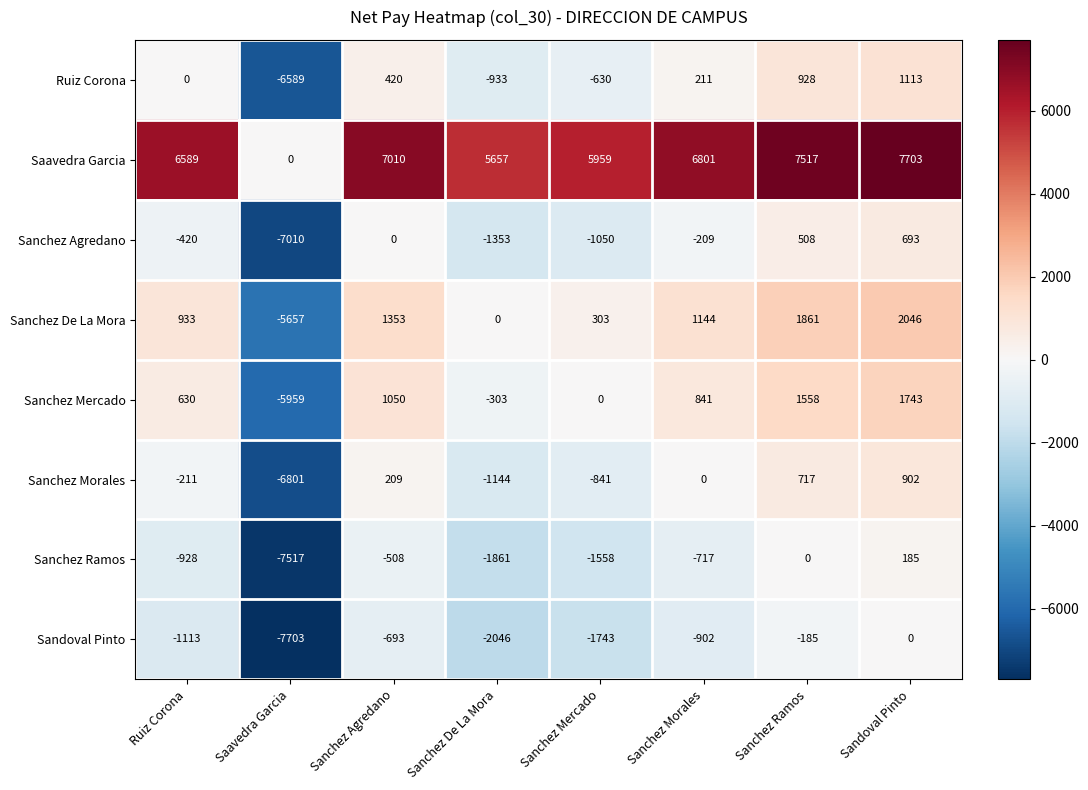

What is the difference between the second highest and minimum values in the Sanchez Mercado series?

7517